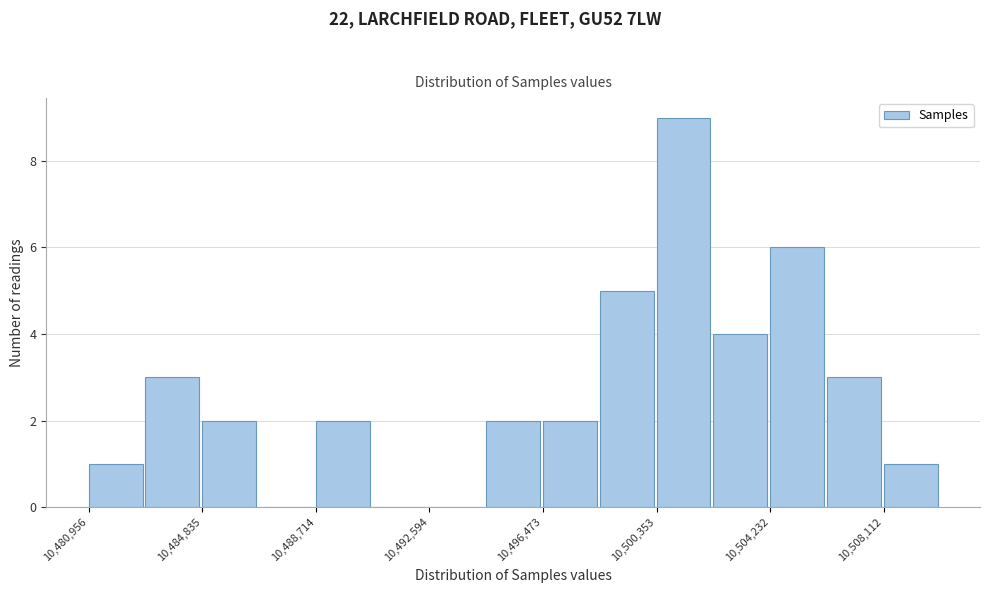

Read against the x-axis, roughly where is the centre of the tallest bar?

10501500